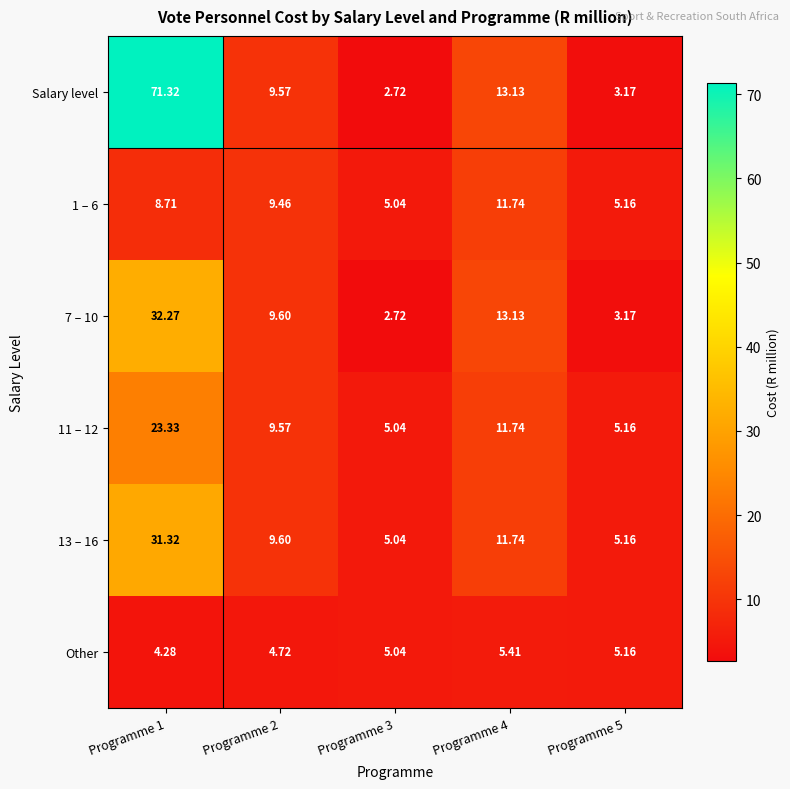

Which series has the widest spread of values?

Salary level